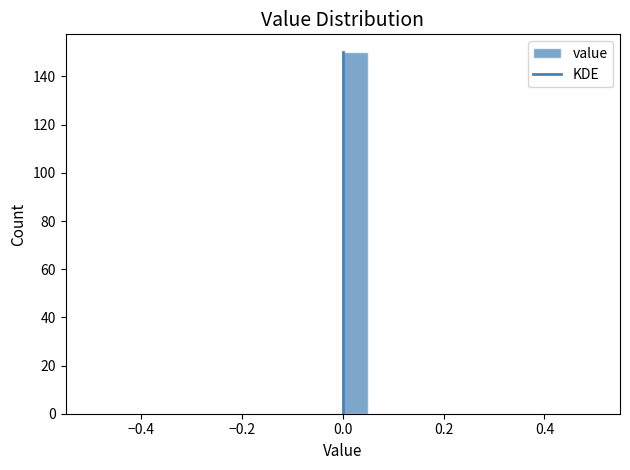

Around what value on the x-axis is the tallest bar? Give the approximate position of its centre, as read against the axis.

0.02